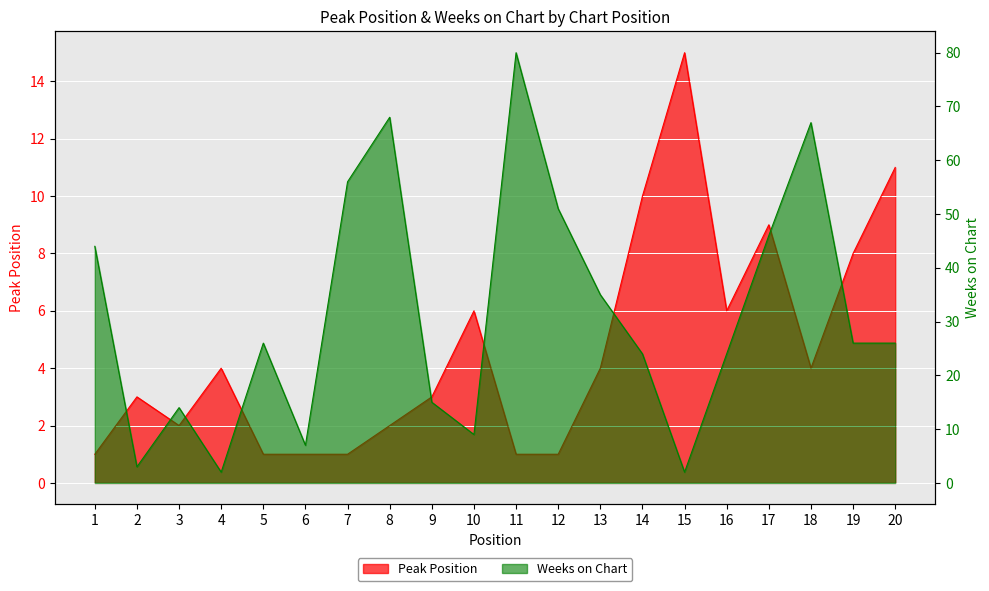

What is the approximate value of Weeks on Chart at 10?

9